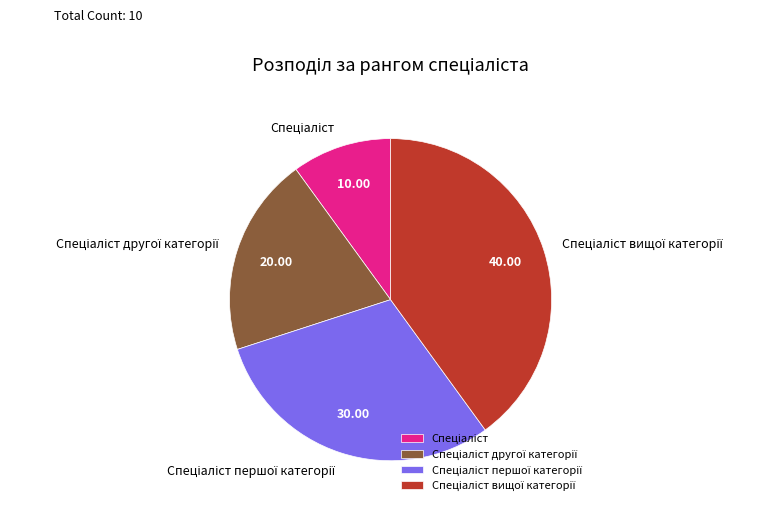

How many slices are in this pie chart?

4